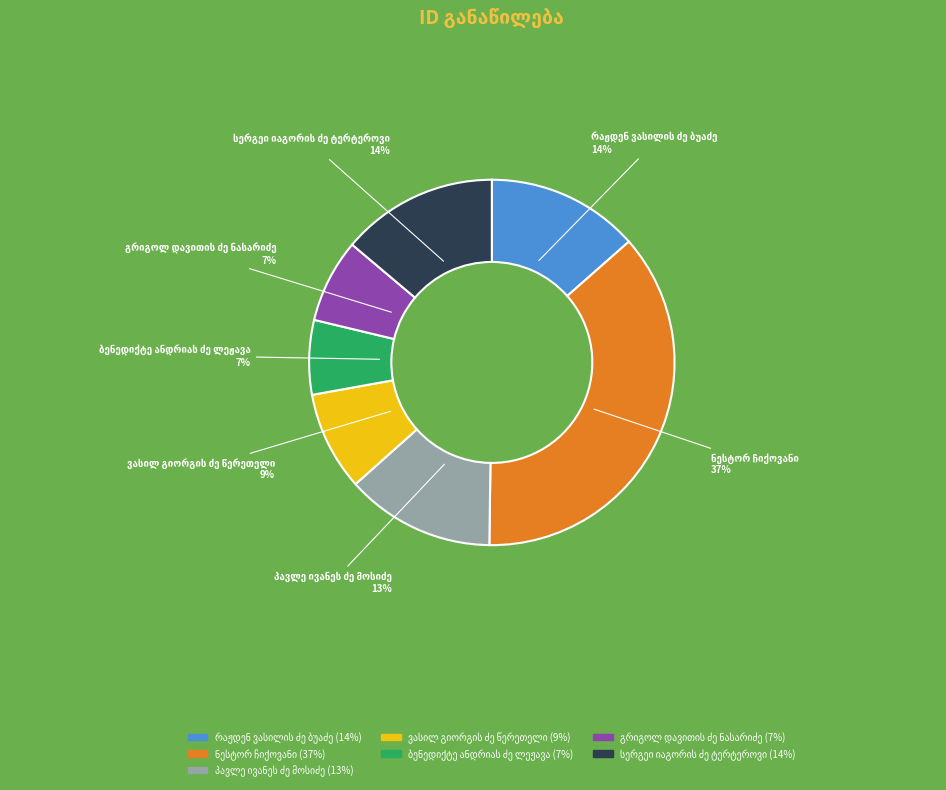

Is there any slice that represents more than half of the pie?

No